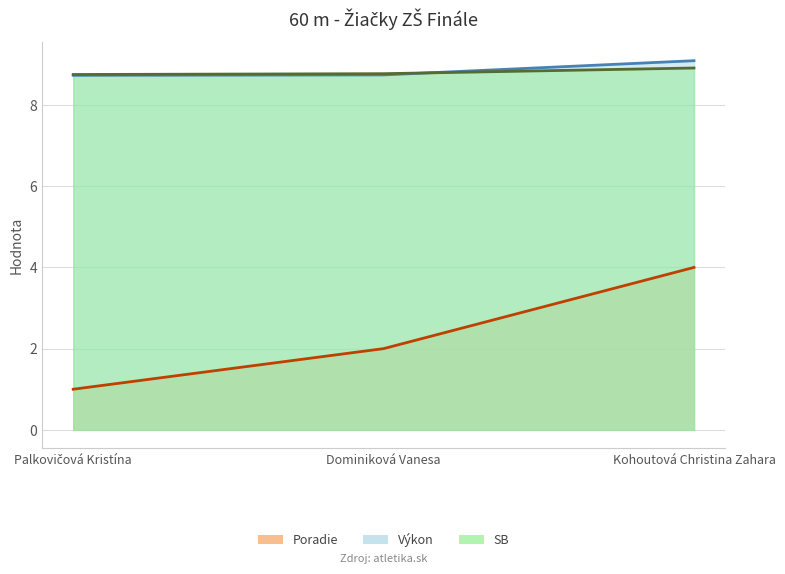

List the series in order of their peak value, highest first.

Výkon, SB, Poradie